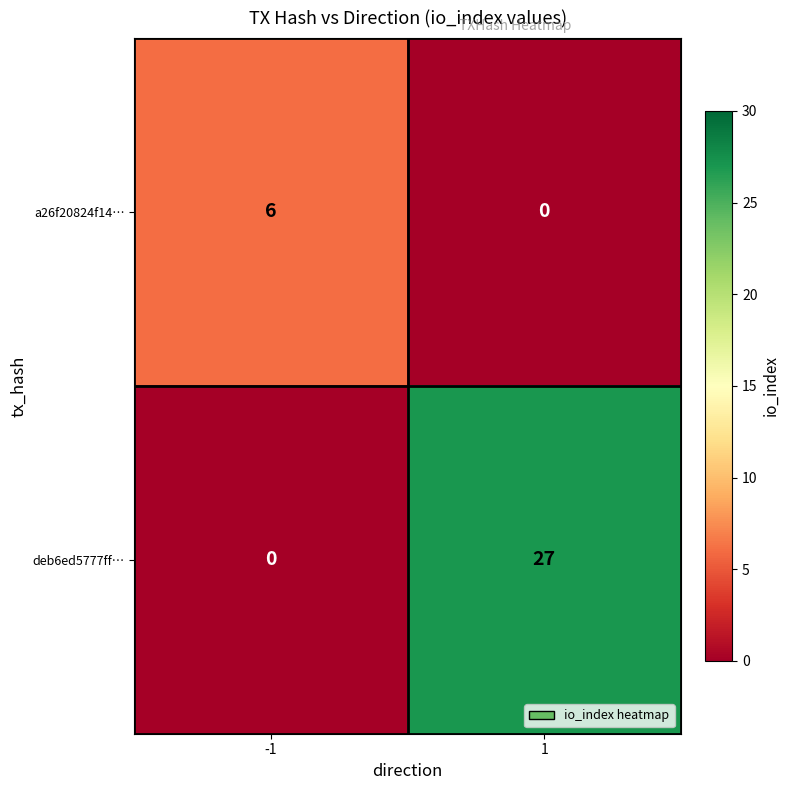

Which series has the largest total across all categories?

deb6ed5777ff…